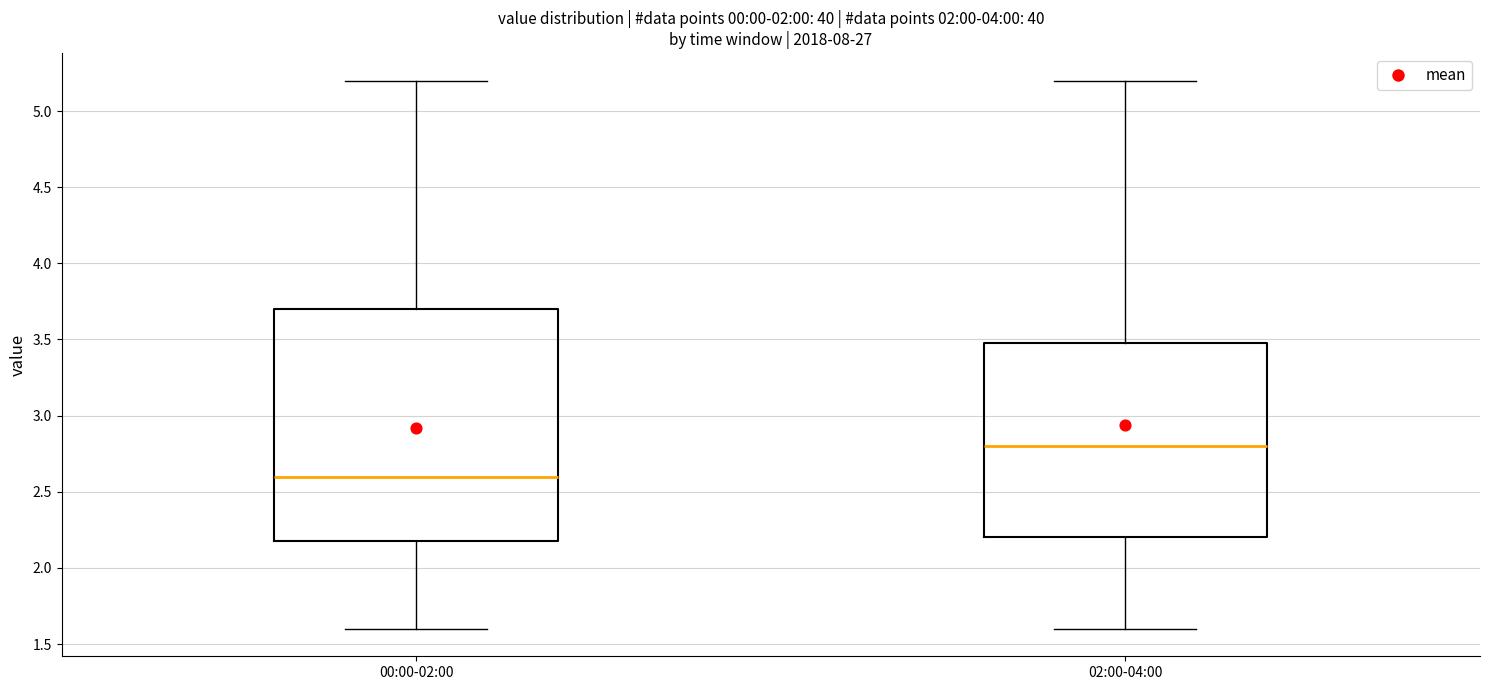

Where is the upper edge of the box for 00:00-02:00 on the y-axis? The values are not printed on the chart, so give them approximately, as read against the axis.

3.7